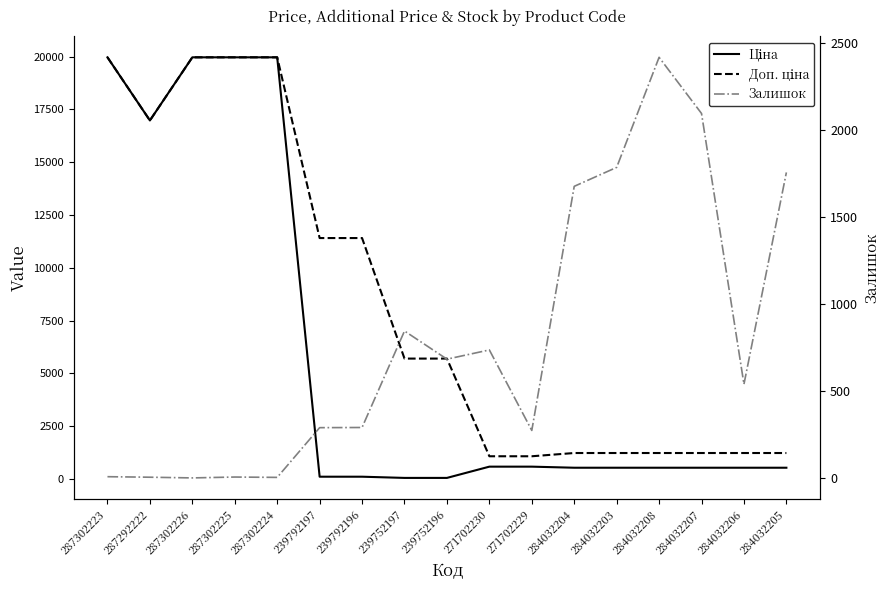

Where does the Доп. ціна series first go above 5705?

287302223